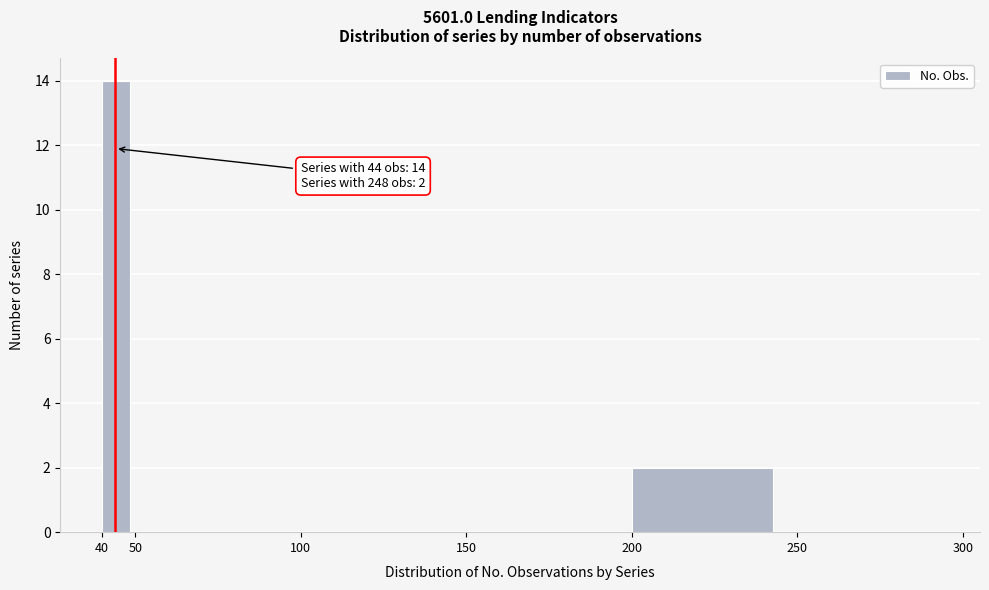

Which range on the x-axis has the tallest bar?

40 to 50